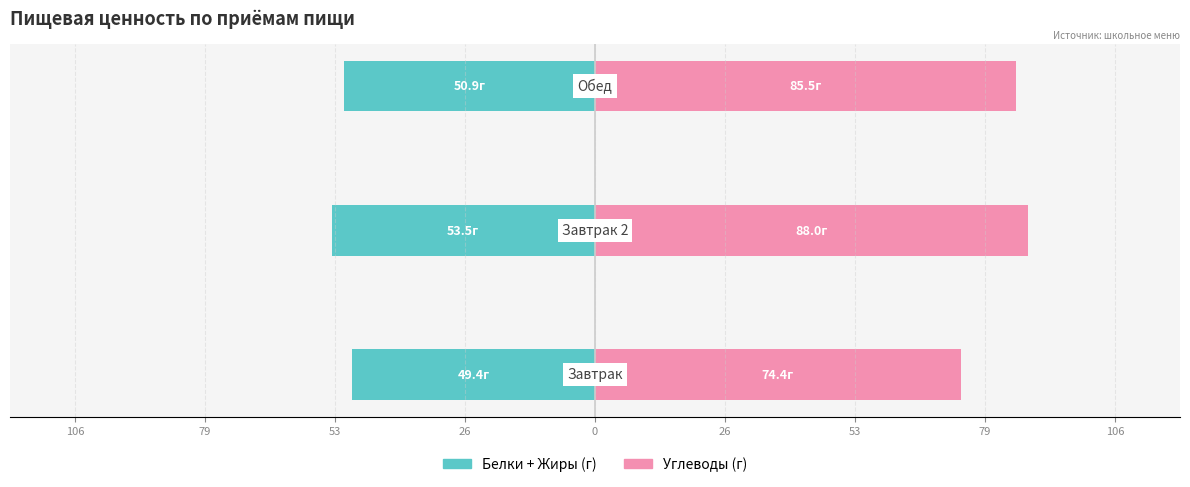

Reading left to right, transcribe all the data shown in this chart.

Белки + Жиры (г): -49.4	-53.5	-50.9
Углеводы (г): 74.4	88.0	85.5